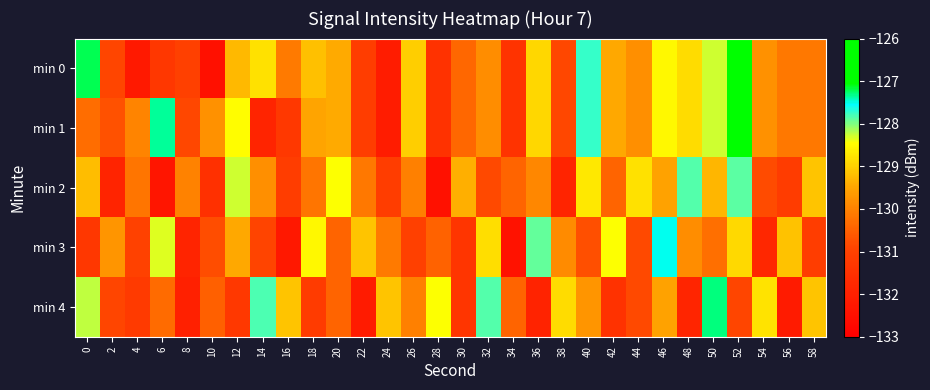

Reading left to right, list all the values displayed in this chart.

min 0: 0=-127.2	2=-130.9	4=-132.2	6=-131.3	8=-131.0	10=-132.5	12=-129.3	14=-128.8	16=-130.1	18=-129.2	20=-129.4	22=-131.1	24=-132.1	26=-129.0	28=-131.5	30=-130.4	32=-129.8	34=-131.4	36=-128.9	38=-130.9	40=-127.7	42=-129.5	44=-129.8	46=-128.5	48=-128.9	50=-128.3	52=-126.9	54=-129.8	56=-130.2	58=-130.1
min 1: 0=-130.3	2=-130.7	4=-130.0	6=-127.3	8=-130.9	10=-129.8	12=-128.5	14=-131.9	16=-131.3	18=-129.5	20=-129.4	22=-131.1	24=-132.1	26=-129.0	28=-131.5	30=-130.4	32=-129.8	34=-131.4	36=-128.9	38=-130.9	40=-127.7	42=-129.5	44=-129.8	46=-128.5	48=-128.9	50=-128.3	52=-126.9	54=-129.8	56=-130.2	58=-130.1
min 2: 0=-129.2	2=-131.9	4=-130.2	6=-132.3	8=-130.0	10=-131.5	12=-128.3	14=-129.8	16=-131.1	18=-130.2	20=-128.4	22=-130.1	24=-131.1	26=-130.0	28=-132.5	30=-129.4	32=-130.8	34=-130.4	36=-129.9	38=-131.9	40=-128.7	42=-130.5	44=-128.8	46=-129.5	48=-127.9	50=-129.3	52=-127.9	54=-130.8	56=-131.2	58=-129.1
min 3: 0=-131.3	2=-129.7	4=-131.0	6=-128.3	8=-131.9	10=-130.8	12=-129.5	14=-130.9	16=-132.3	18=-128.5	20=-130.4	22=-129.1	24=-130.1	26=-131.0	28=-130.5	30=-131.4	32=-128.8	34=-132.4	36=-127.9	38=-129.9	40=-130.7	42=-128.5	44=-130.8	46=-127.5	48=-129.9	50=-130.3	52=-128.9	54=-131.8	56=-129.2	58=-131.1
min 4: 0=-128.2	2=-130.9	4=-131.2	6=-130.3	8=-132.0	10=-130.5	12=-131.3	14=-127.8	16=-129.1	18=-131.2	20=-130.4	22=-132.1	24=-129.1	26=-130.0	28=-128.5	30=-131.4	32=-127.8	34=-130.4	36=-131.9	38=-128.9	40=-129.7	42=-131.5	44=-130.8	46=-129.5	48=-131.9	50=-127.3	52=-130.9	54=-128.8	56=-132.2	58=-129.1